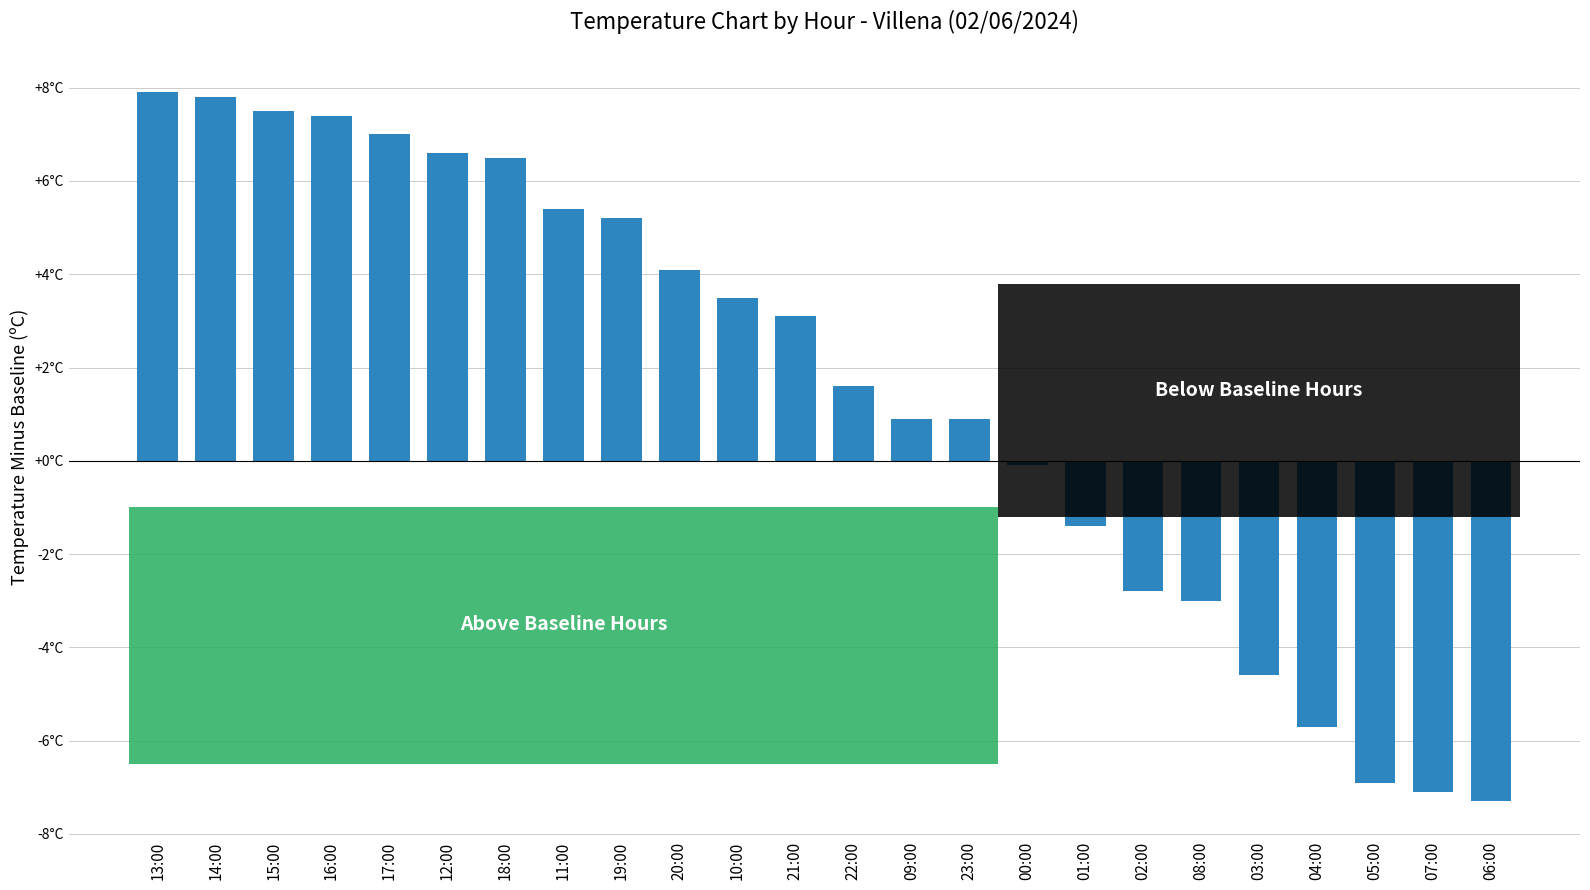

Does the chart contain any negative values?

Yes